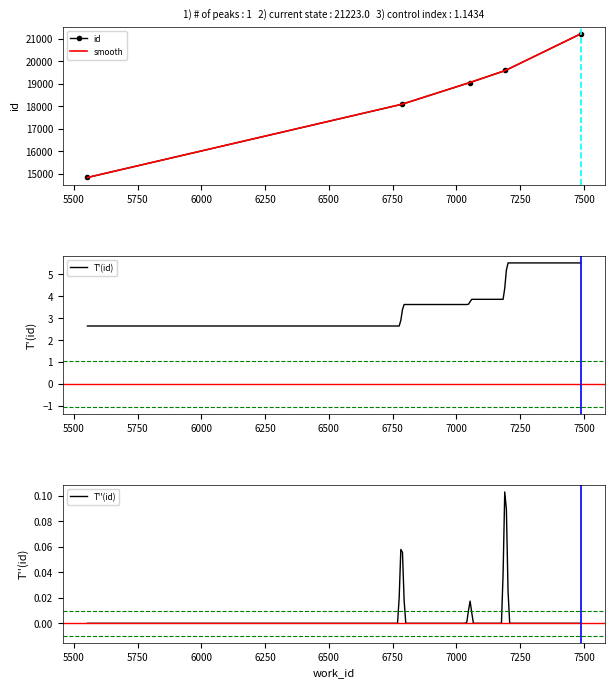

Rank the categories by value from lowest to highest.

5553, 6785, 7053, 7192, 7487